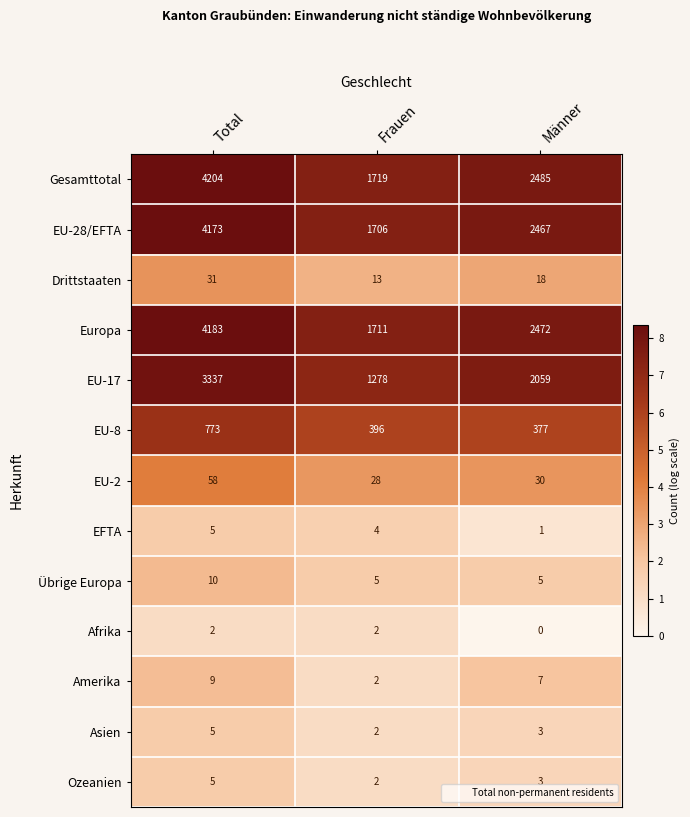

The Amerika series shows 3 at Frauen. True or false?

False